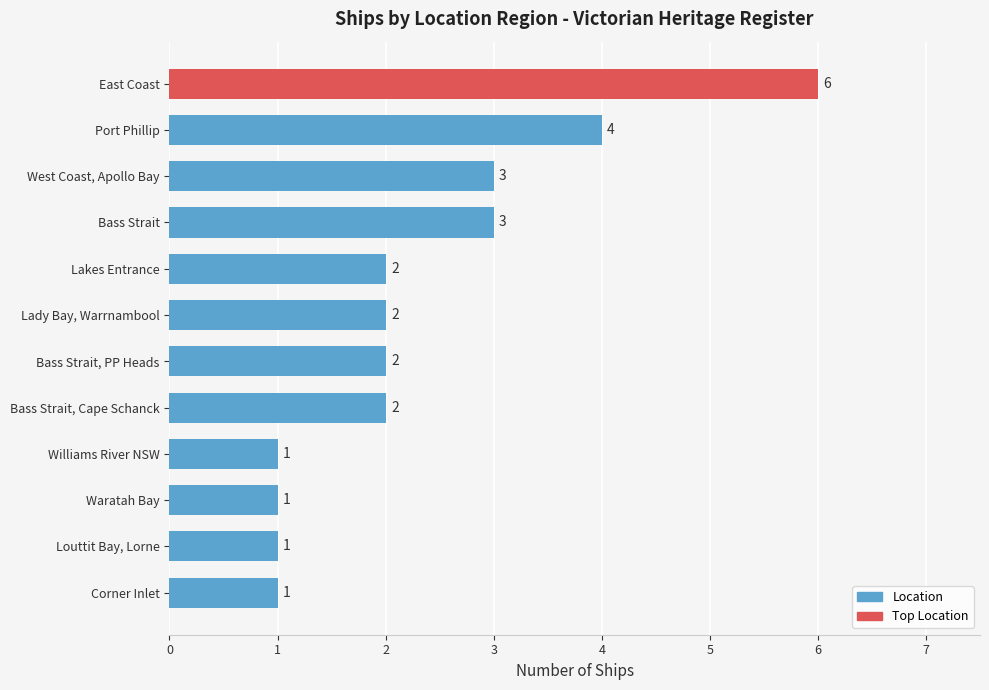

What is the ratio of the value at Williams River NSW to the value at West Coast, Apollo Bay?

0.3